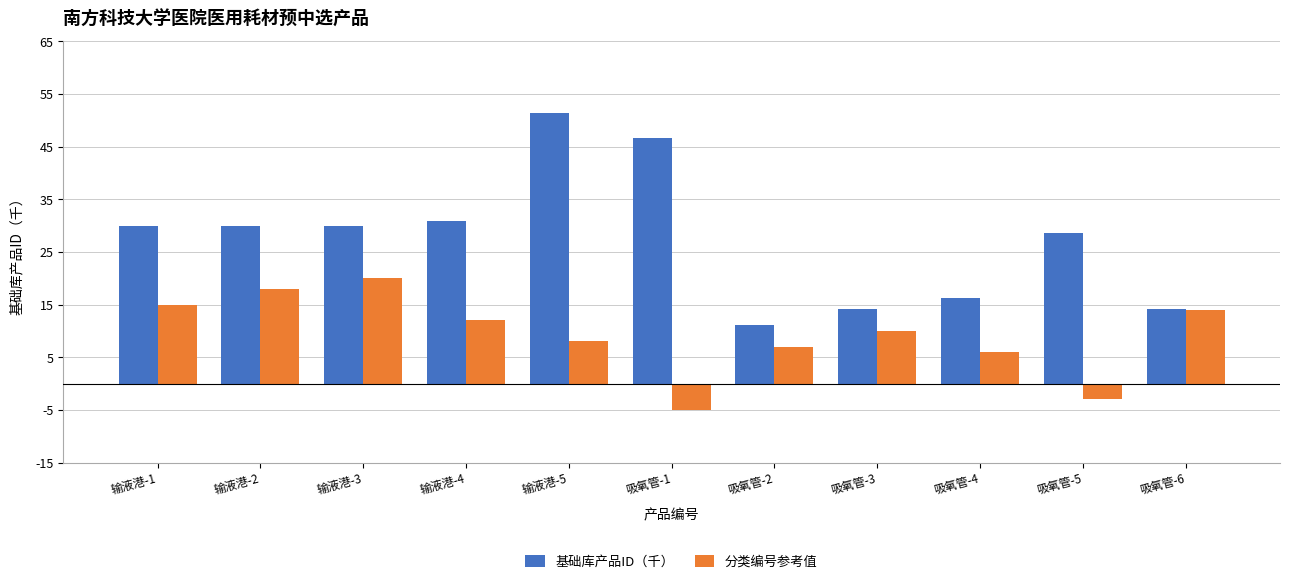

List the series in order of their peak value, lowest first.

分类编号参考值, 基础库产品ID（千）